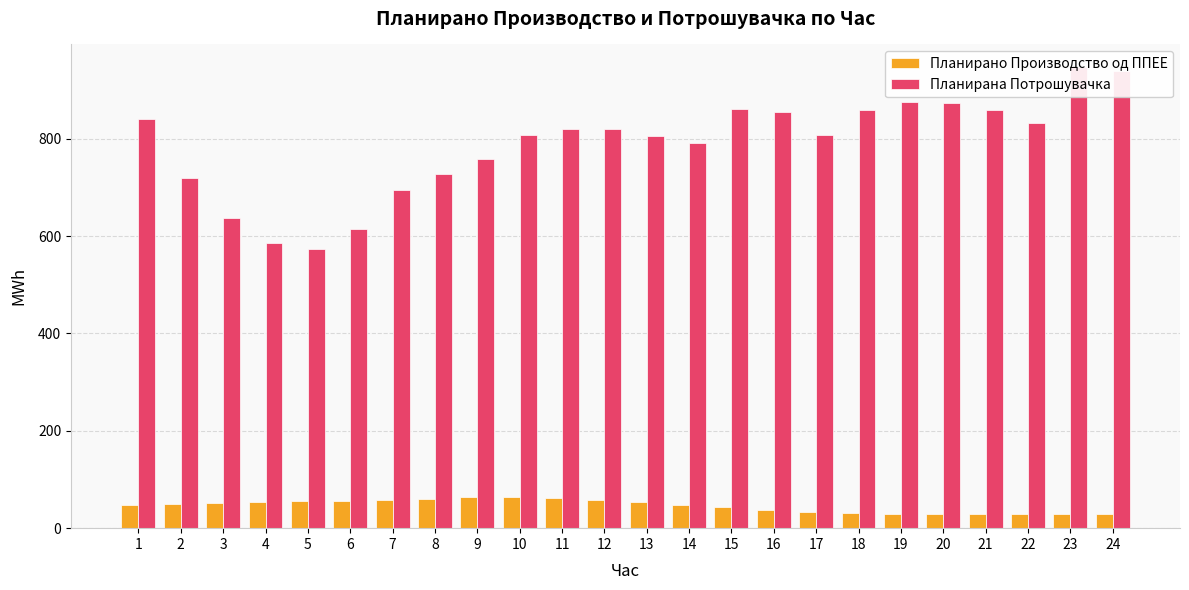

List the labels in order of Планирана Потрошувачка value, smallest first.

5, 4, 6, 3, 7, 2, 8, 9, 14, 13, 10, 17, 11, 12, 22, 1, 16, 21, 18, 15, 20, 19, 24, 23